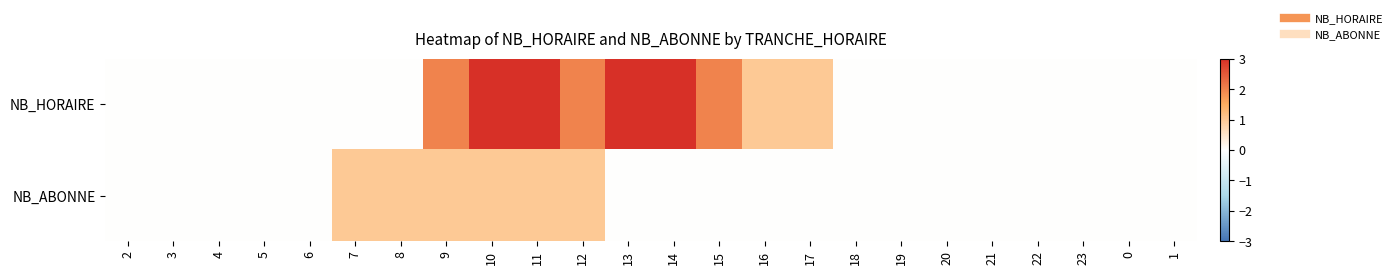

Which category has the highest value across all series?

10